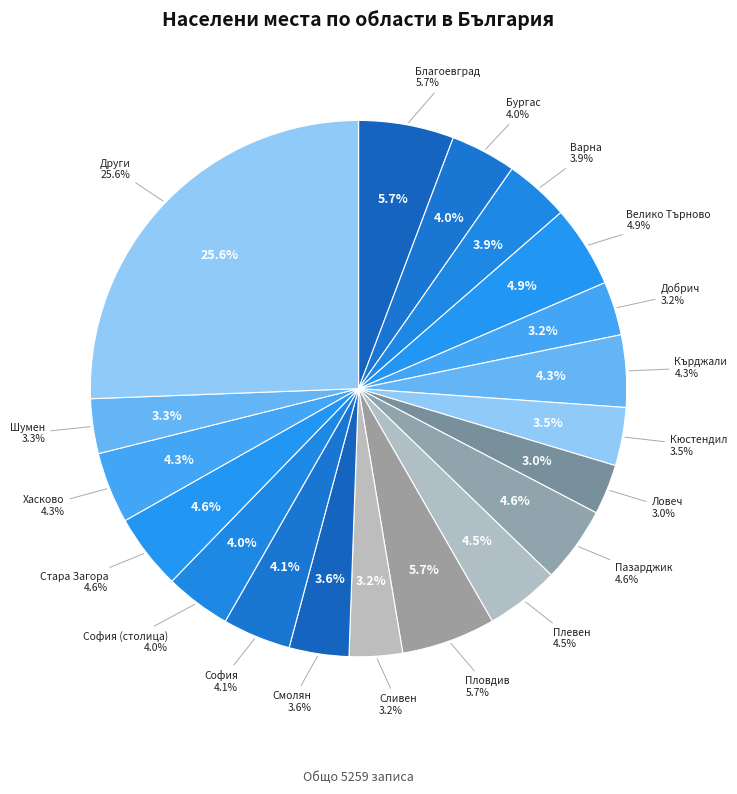

To the nearest percent, what is the combined percentage of обл. Разград and обл. Търговище?

4%